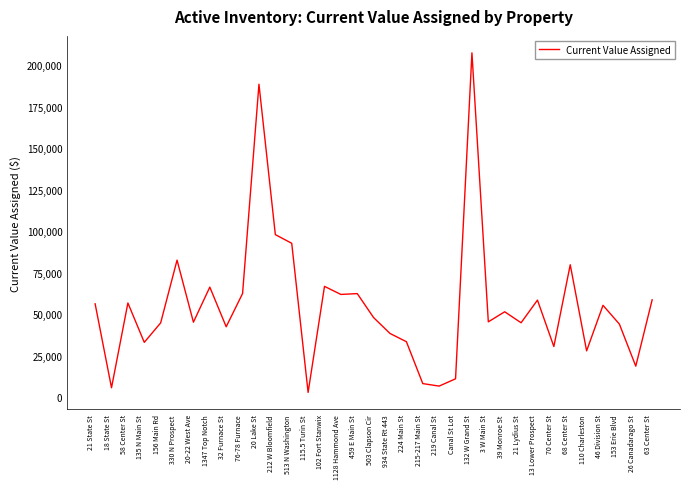

What is the ratio of the value at 513 N Washington to the value at 330 N Prospect?

1.1